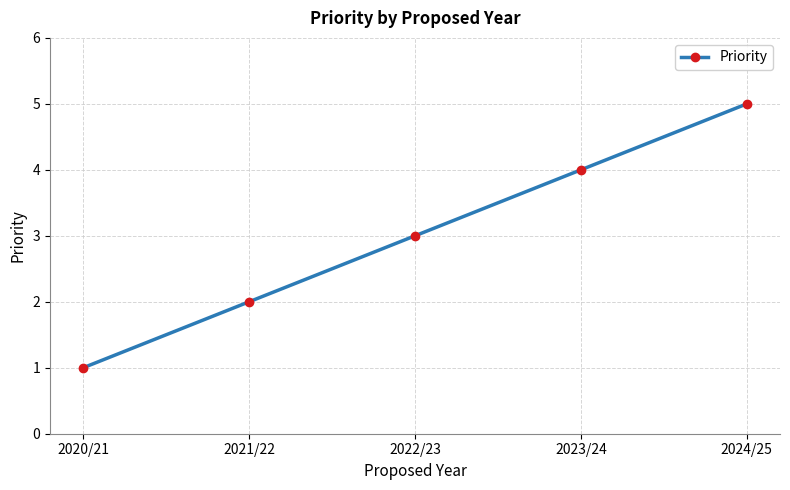

What is the average value?

3